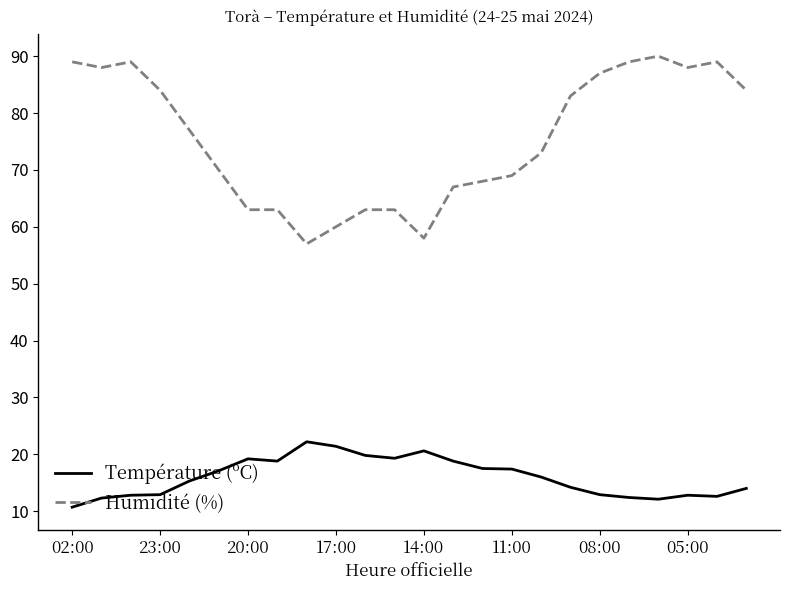

What is the highest value of the Température (ºC) series?

22.2